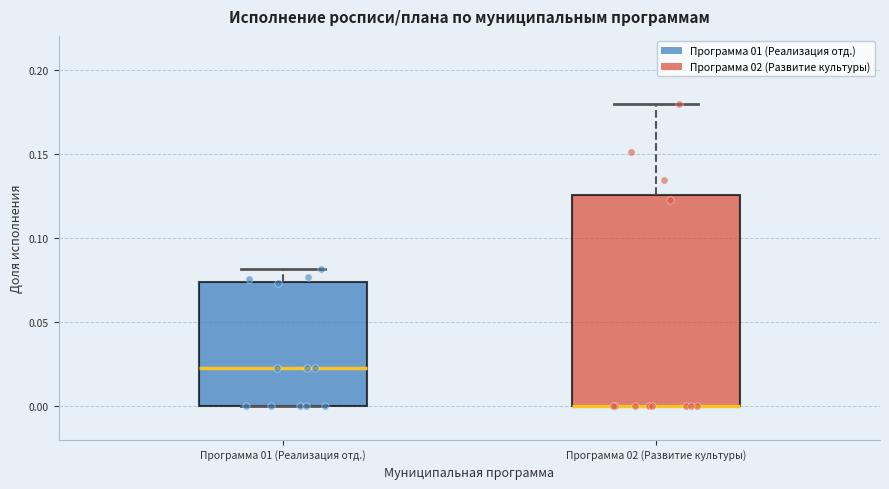

Where does the upper whisker of the box for Программа 01 (Реализация отд.) end on the y-axis? The values are not printed on the chart, so give them approximately, as read against the axis.

0.080